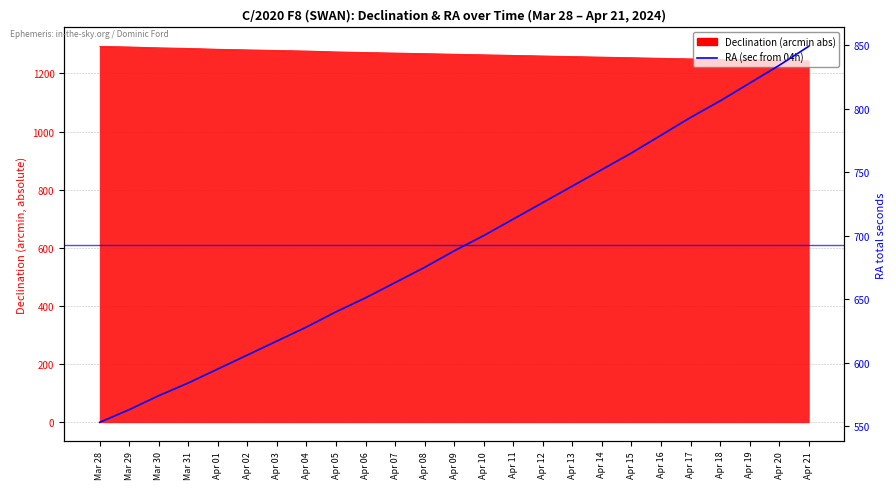

What is the smallest value displayed?

553